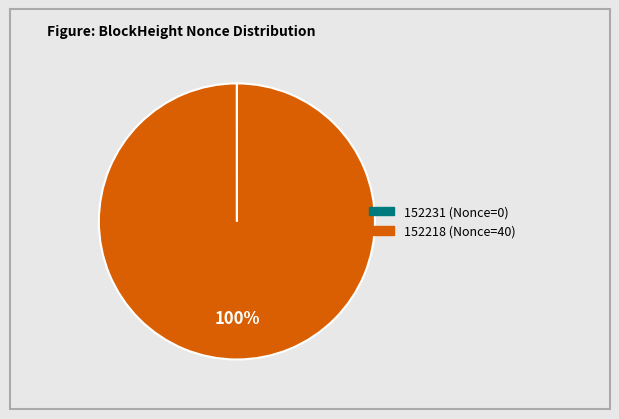

Is it true that 152218 is 93% of the pie?

False